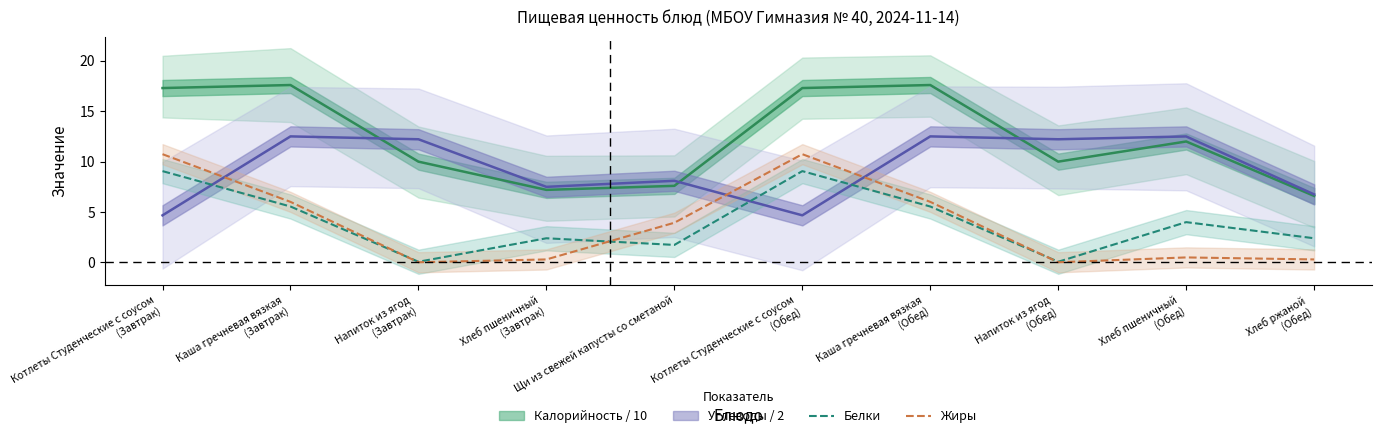

What is the sum of all Белки values?

39.9